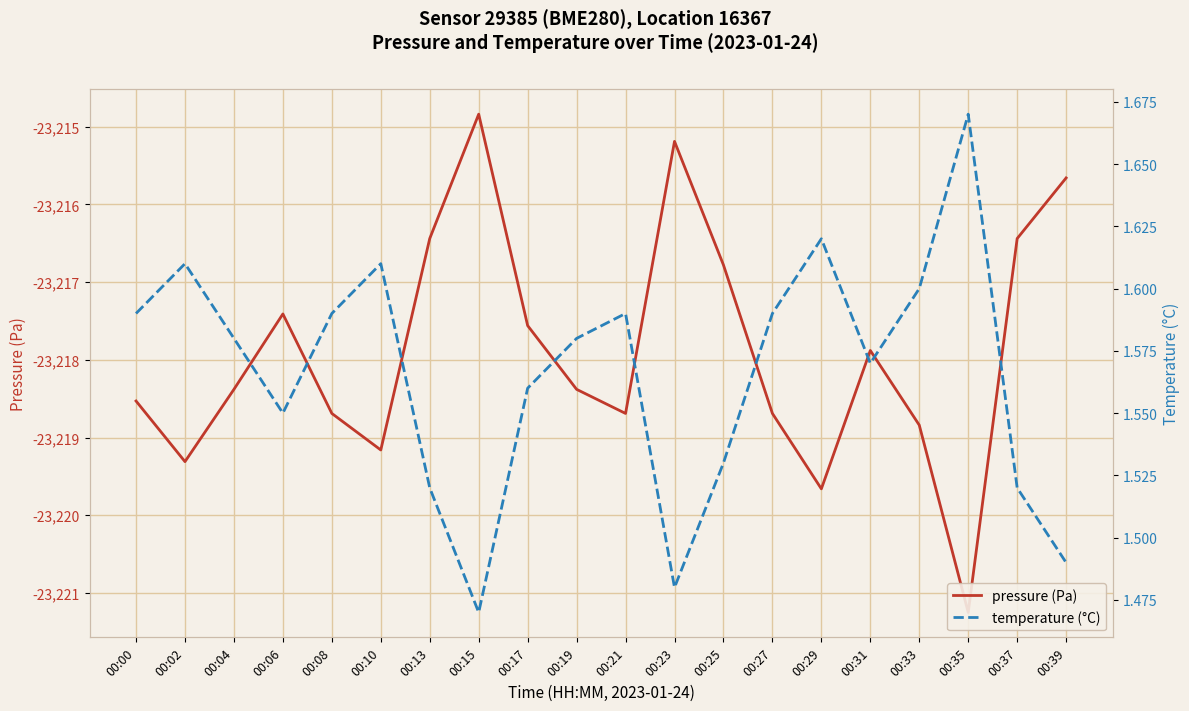

True or false: pressure (Pa) has a value of -36947.5 at 00:15.

False